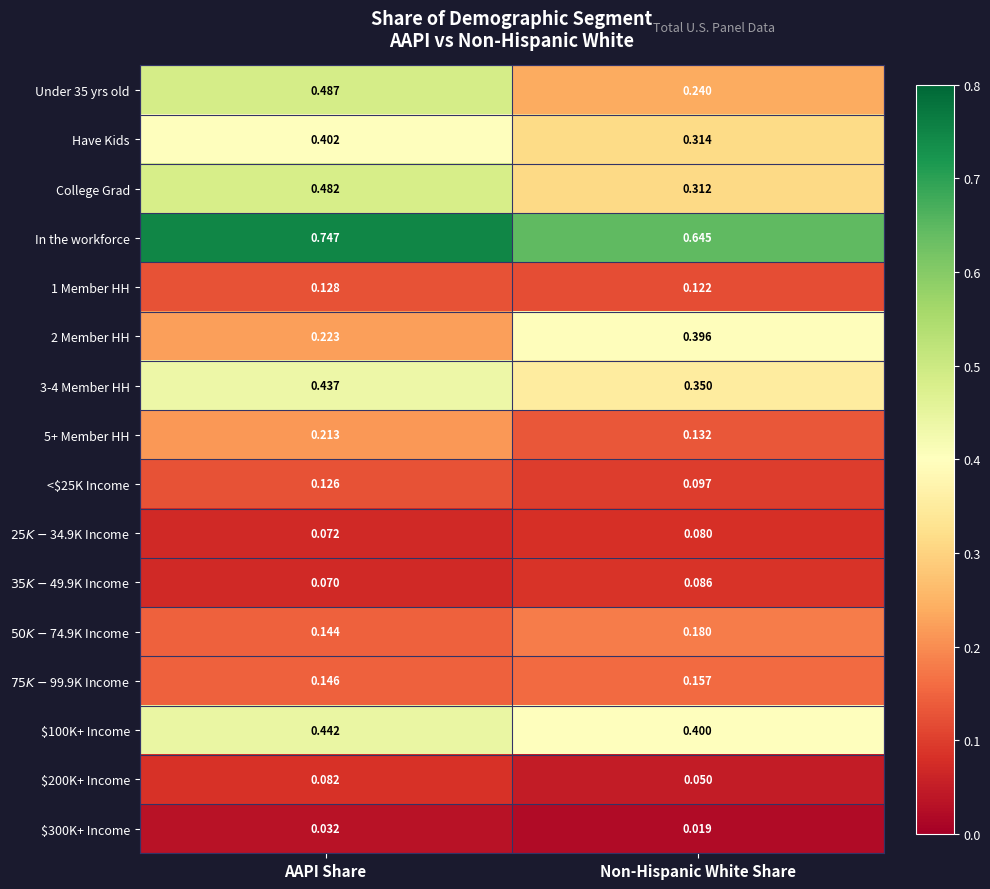

At which label does College Grad reach its peak?

AAPI Share